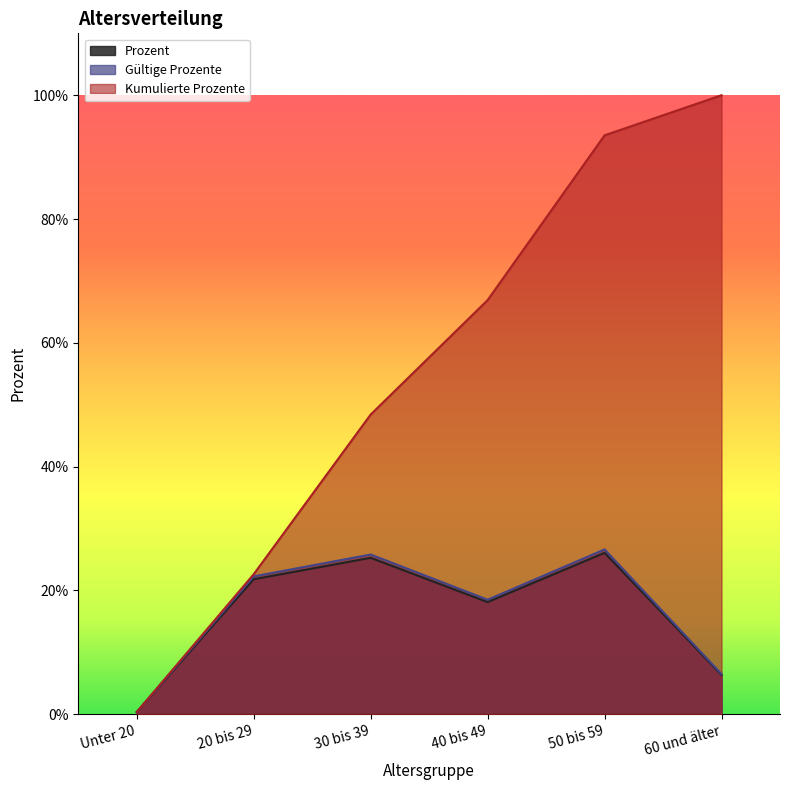

Which category has the lowest value in the Prozent series?

Unter 20